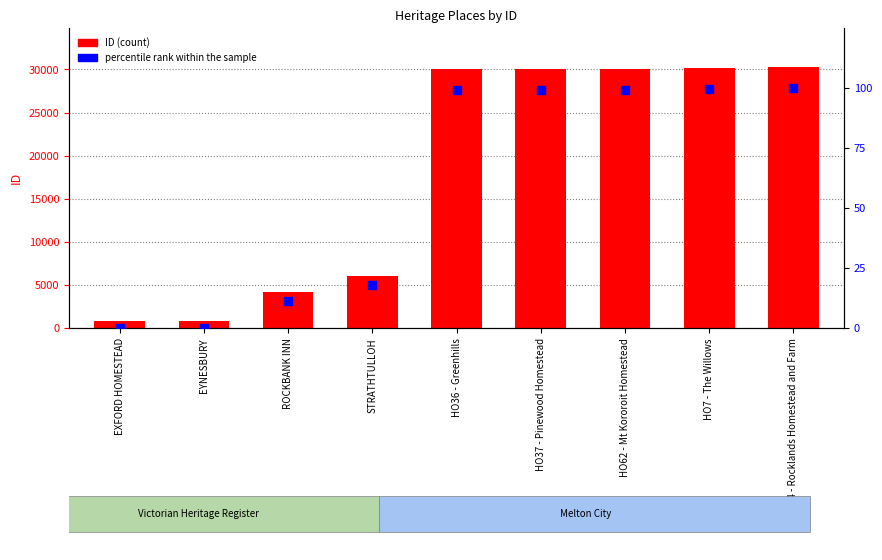

At how many categories does at least one series exceed 11613?

5